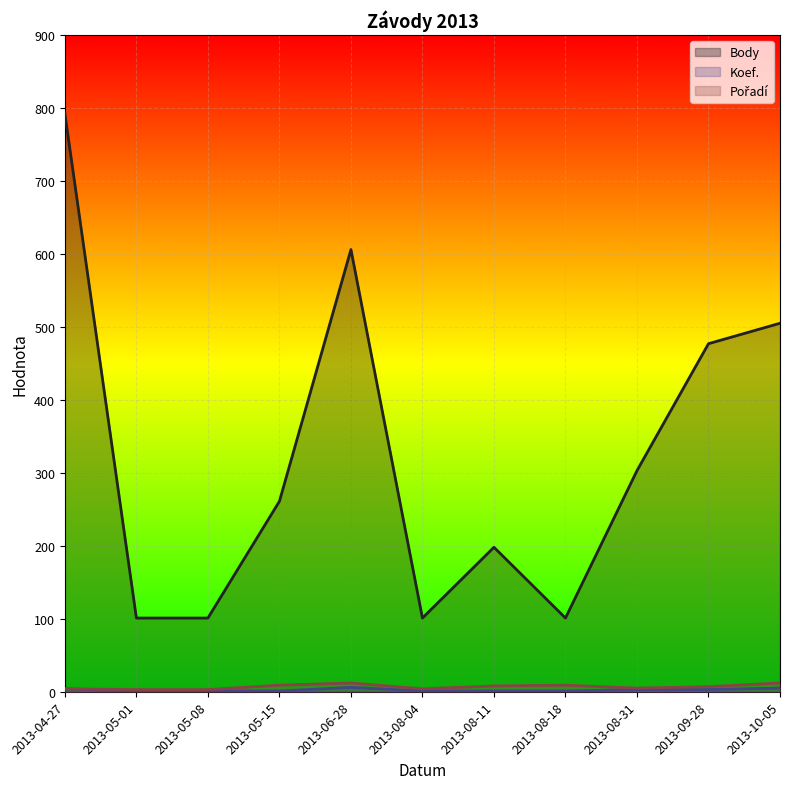

What is the difference between the highest and lowest values at 2013-08-11?

197